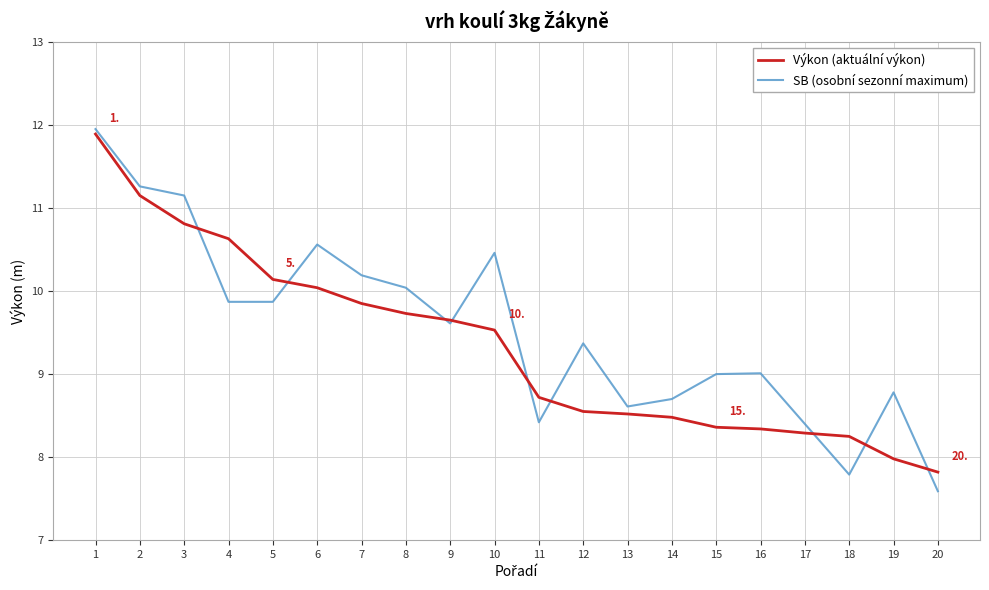

Rank the series at 11 from lowest to highest value.

SB (osobní sezonní maximum), Výkon (aktuální výkon)